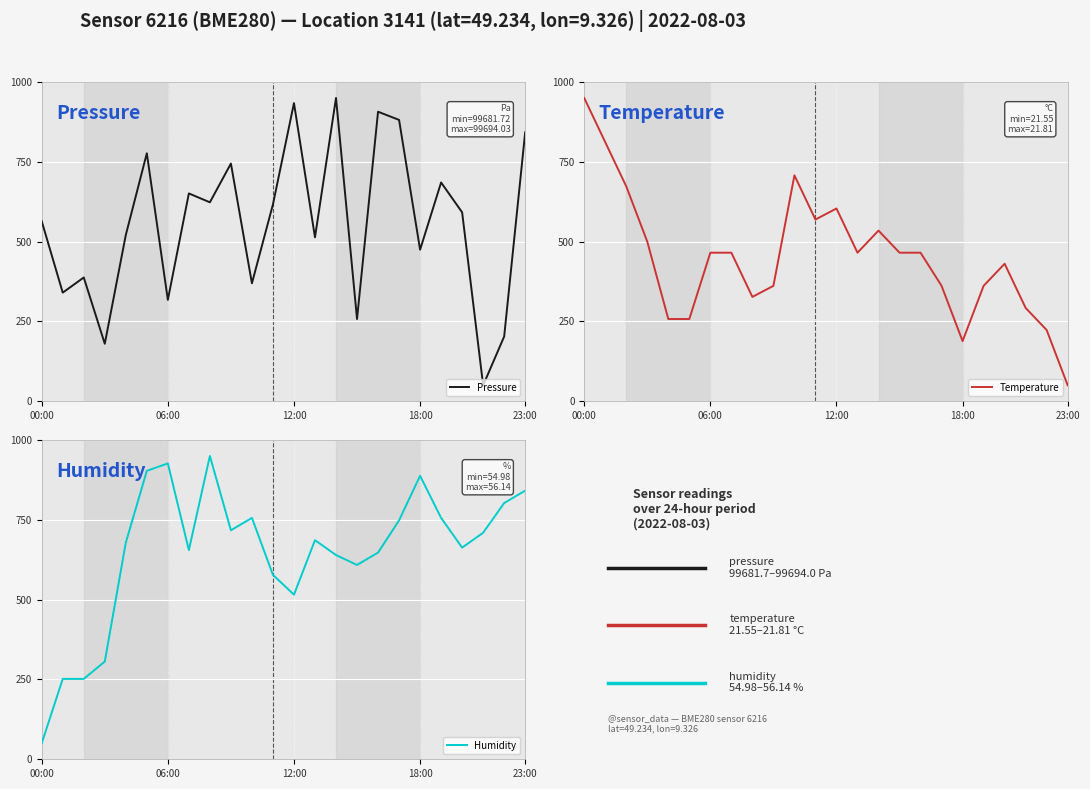

What is the lowest value of the Pressure series?

50.0